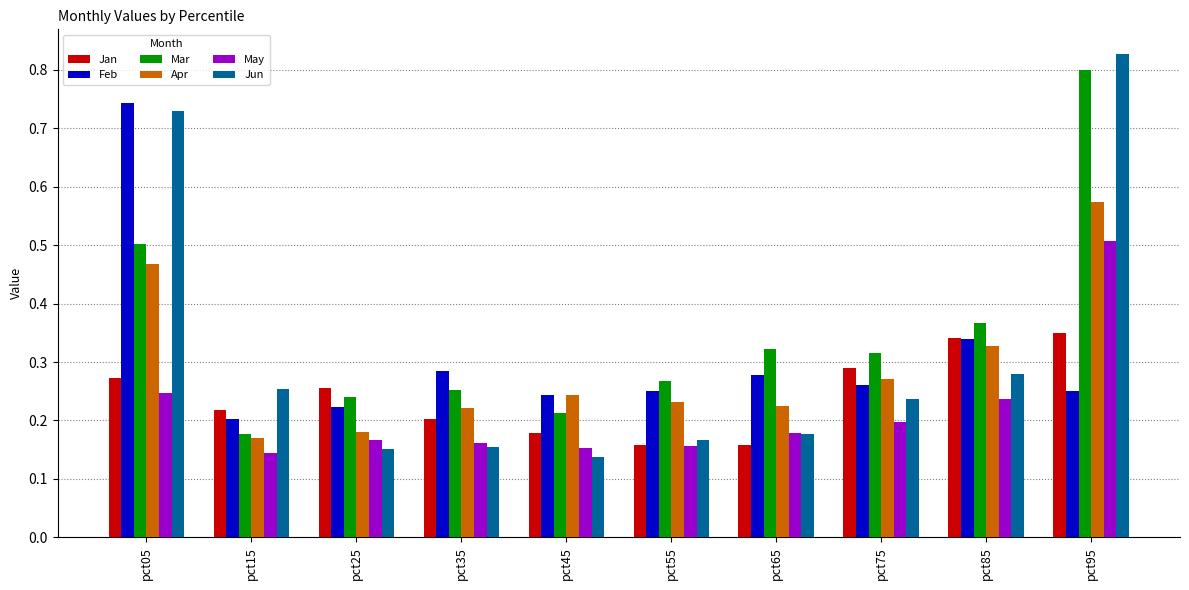

Is it true that Mar equals 0.2 at pct15?

True